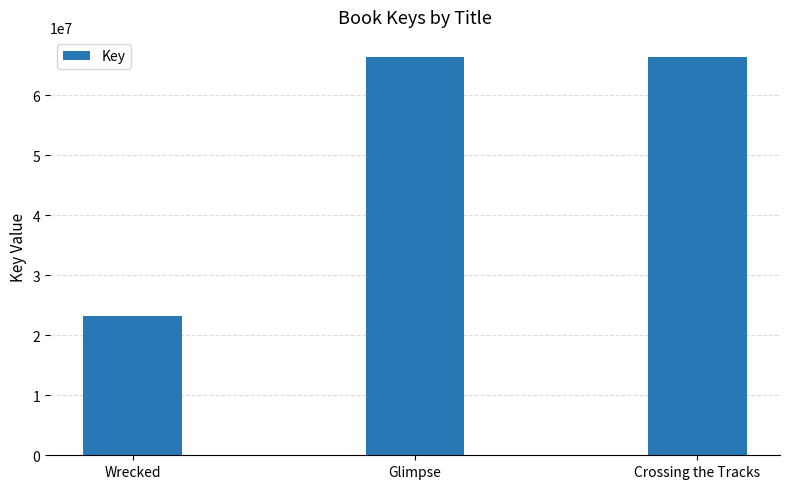

What is the label of the 2nd bar from the right?

Glimpse